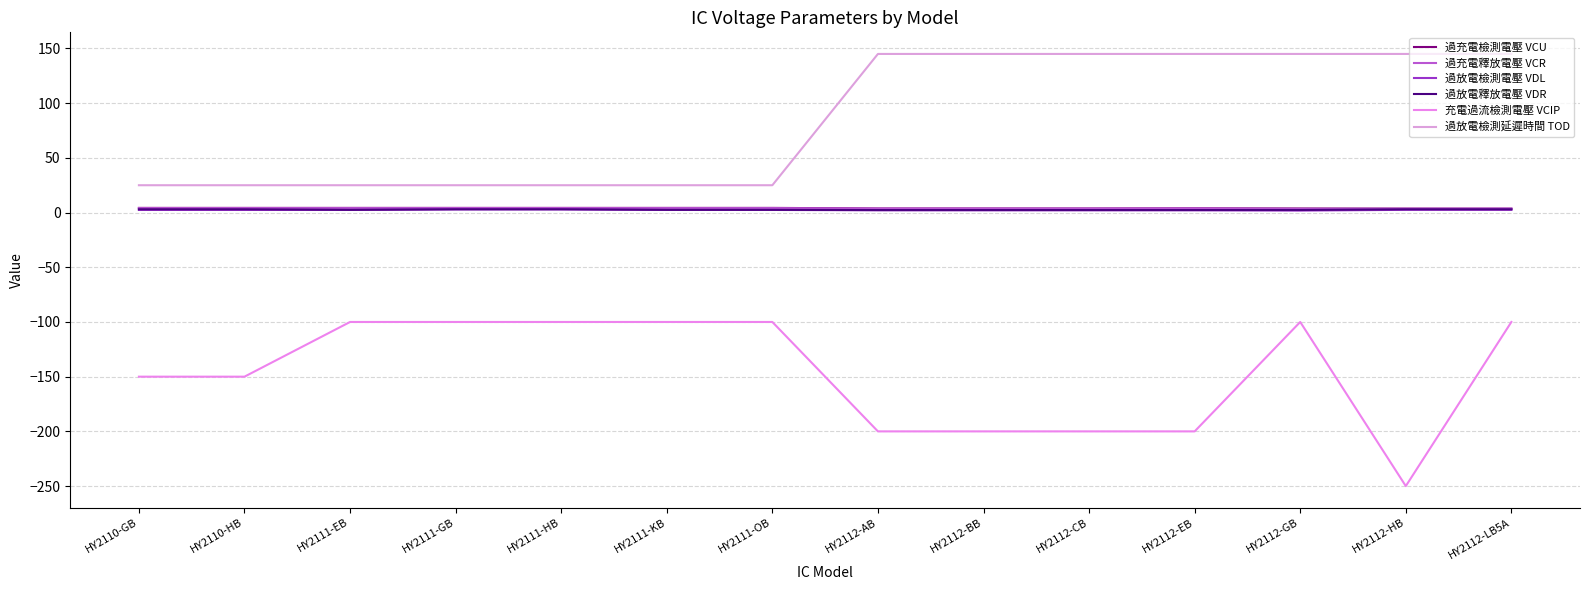

What position from the left is HY2110-GB?

1